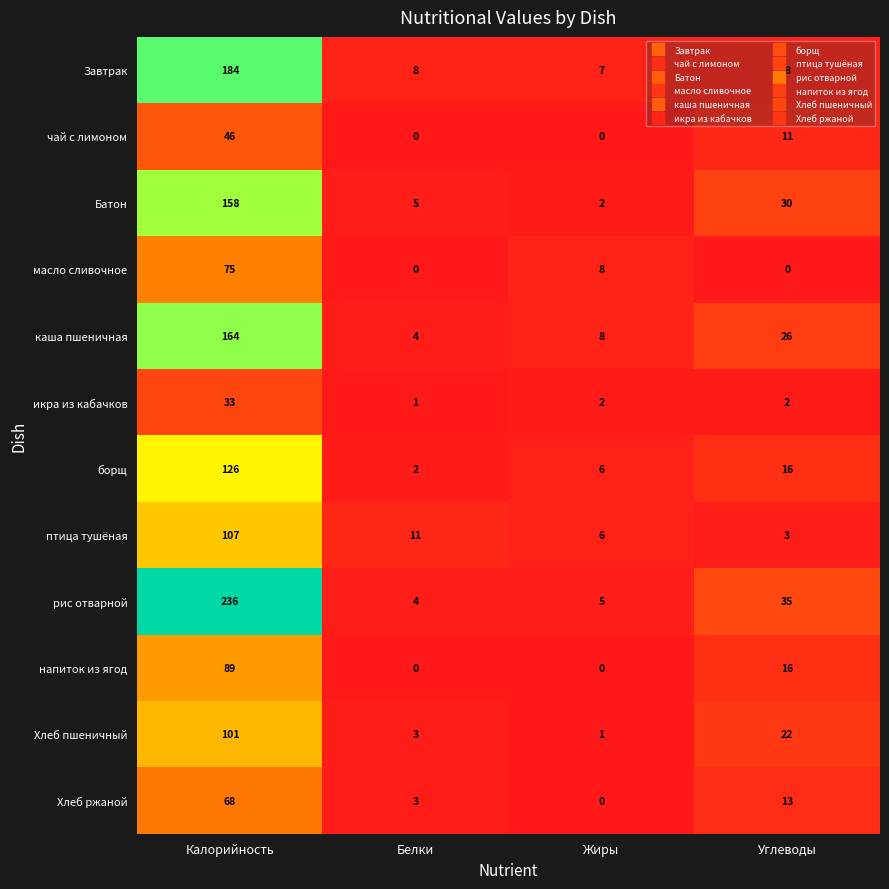

What is the sum of all чай с лимоном values?

57